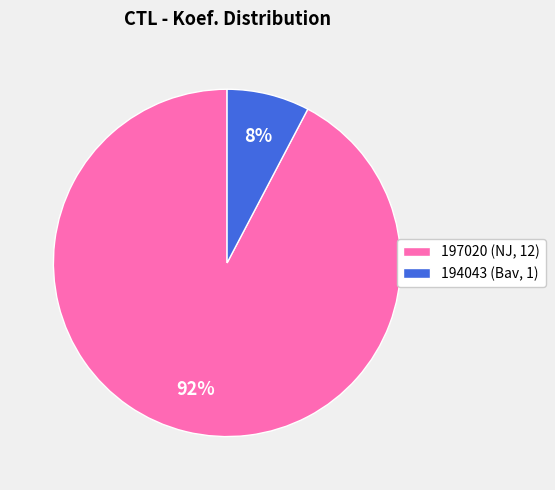

The 197020 slice represents 92% of the pie. True or false?

True